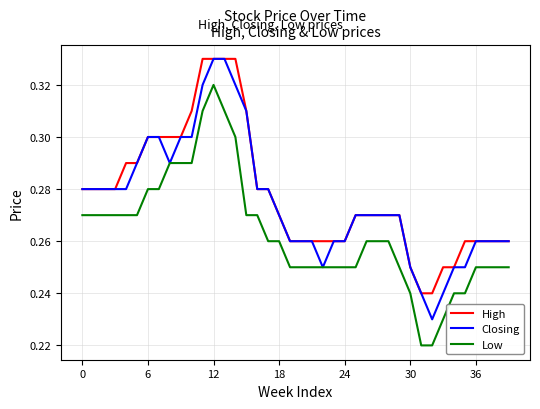

At how many categories does at least one series exceed 0?

40